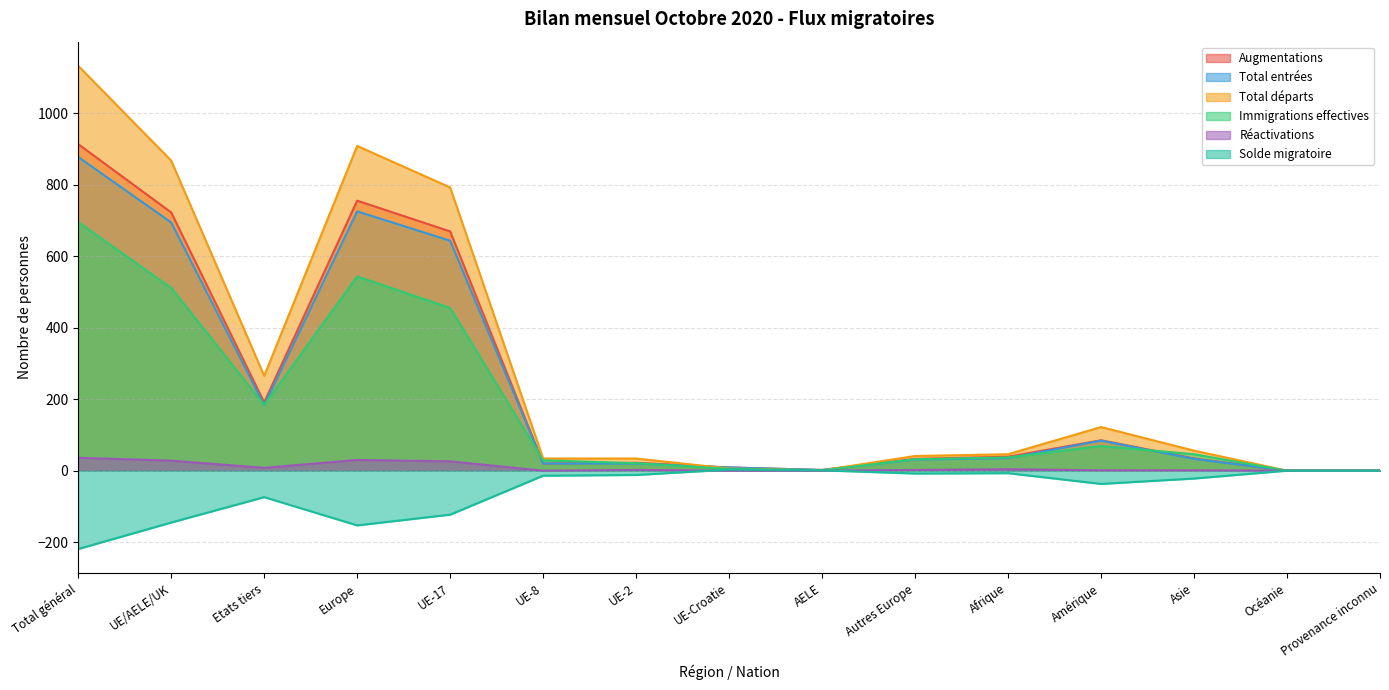

Which has a higher value, Autres Europe or Etats tiers?

Etats tiers